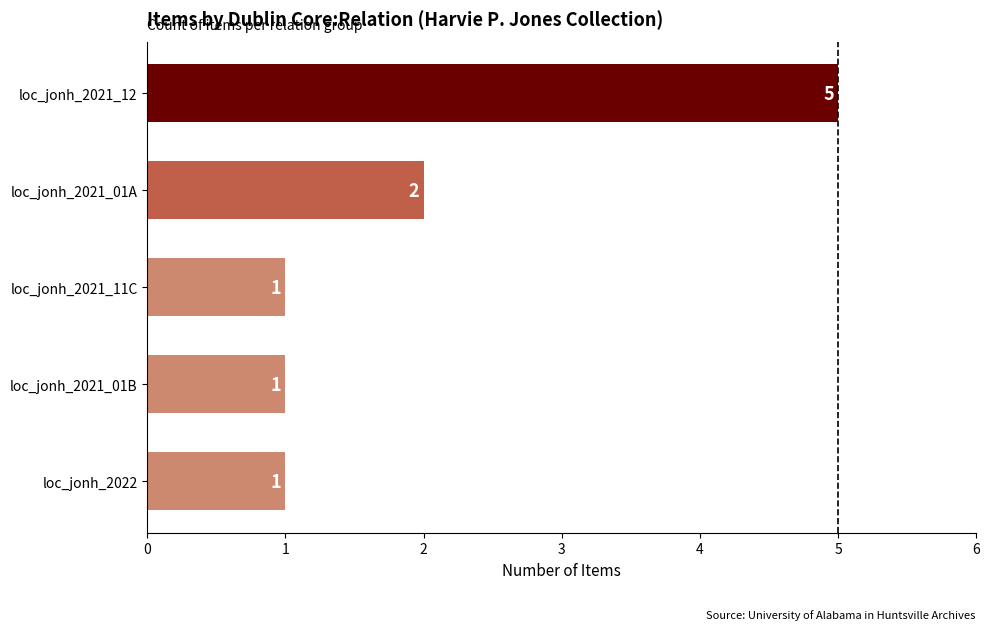

How many bars are there in total?

5